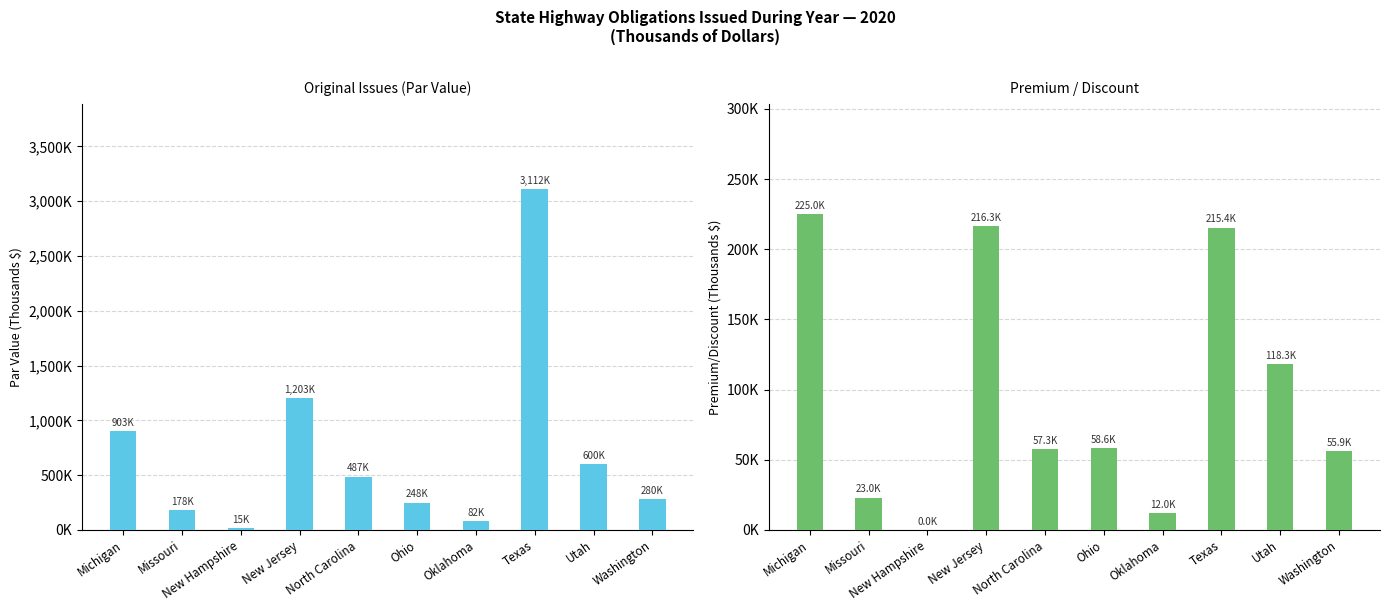

List the labels in order of Original Issues value, largest first.

Texas, New Jersey, Michigan, Utah, North Carolina, Washington, Ohio, Missouri, Oklahoma, New Hampshire